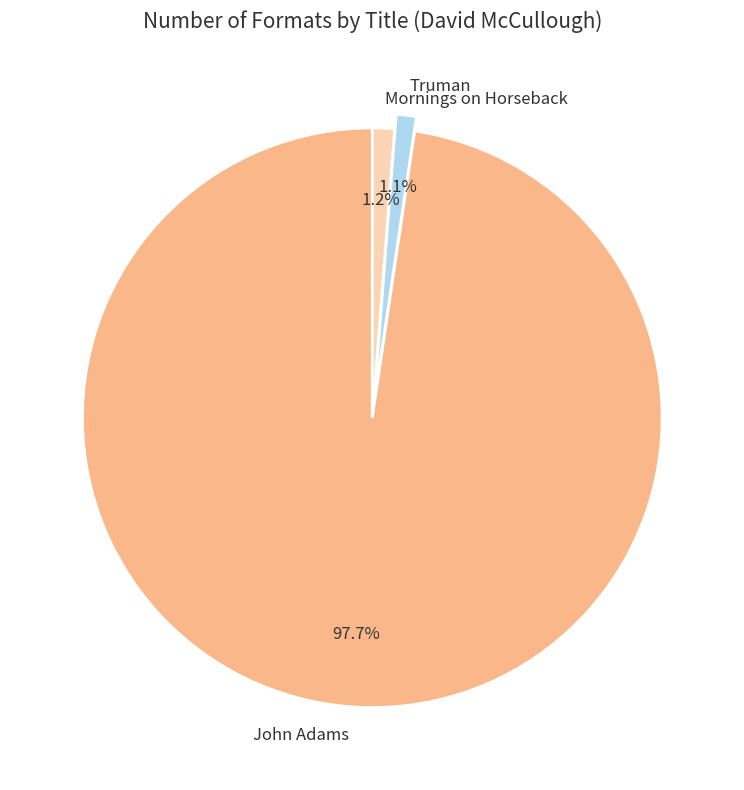

To the nearest percent, what is the combined percentage of Truman and Mornings on Horseback?

2%